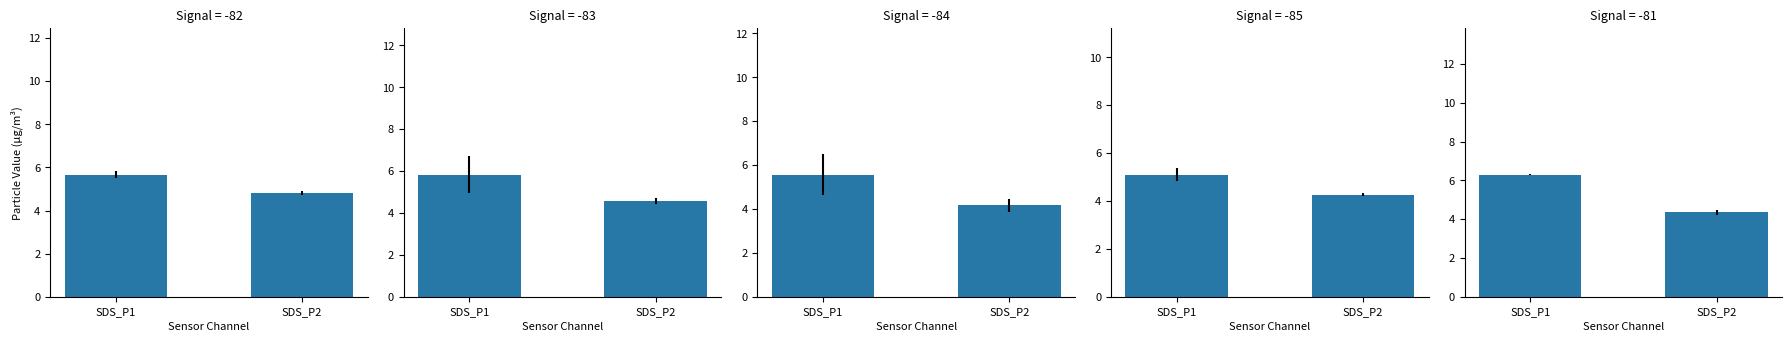

Read the value at SDS_P1.

6.3